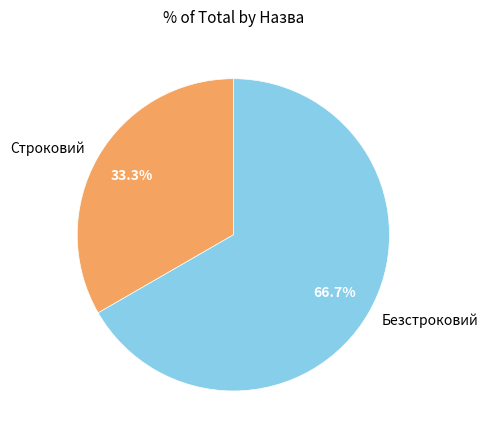

Approximately how many times larger is the value at Строковий compared to Безстроковий?

0.5